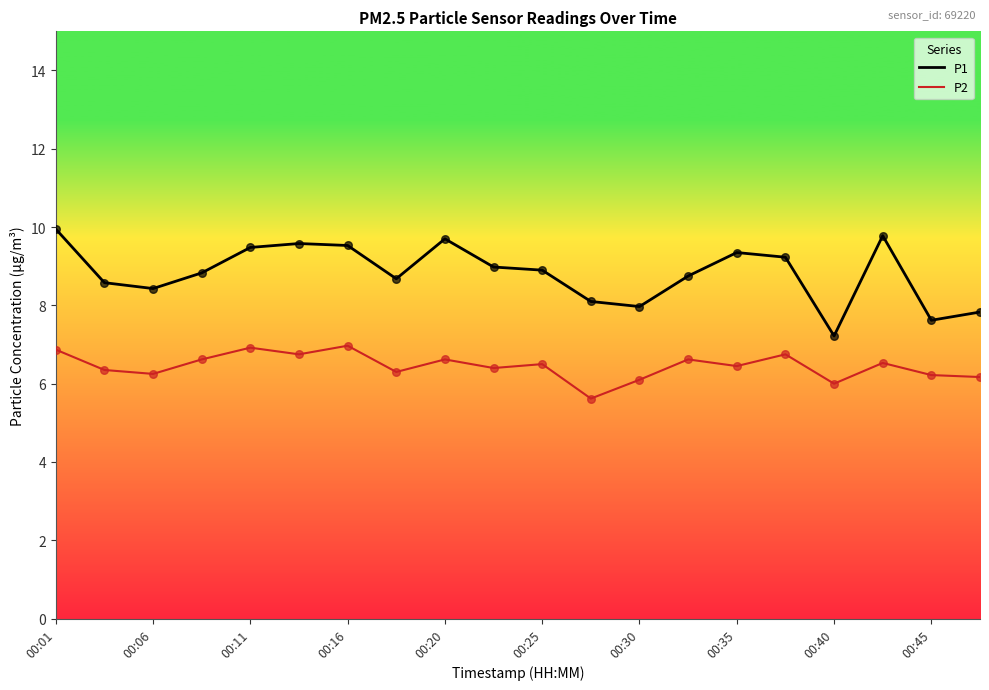

Which series has the largest range (max minus min)?

P1